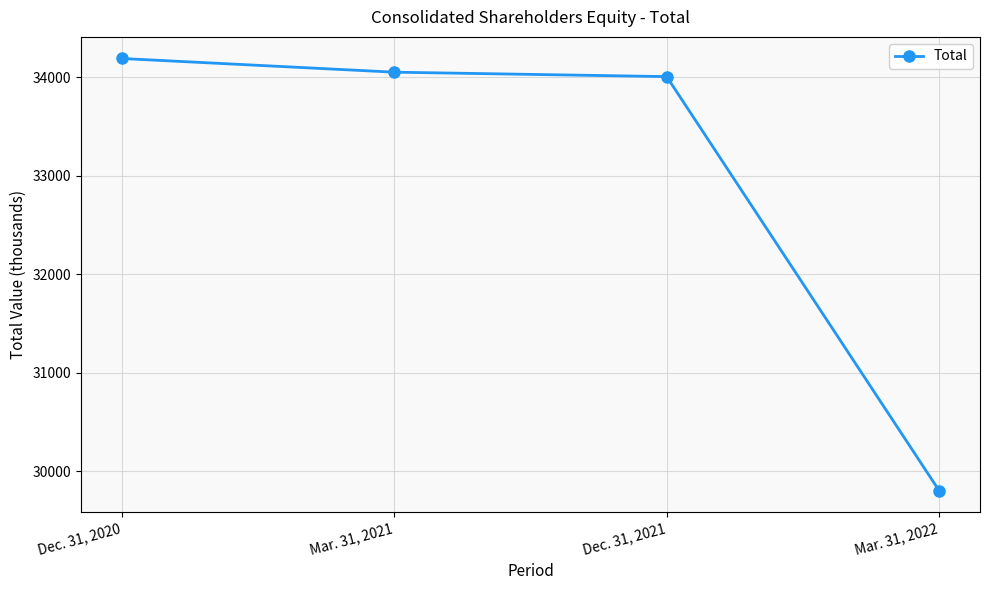

What is the label of the 1st point from the left?

Dec. 31, 2020